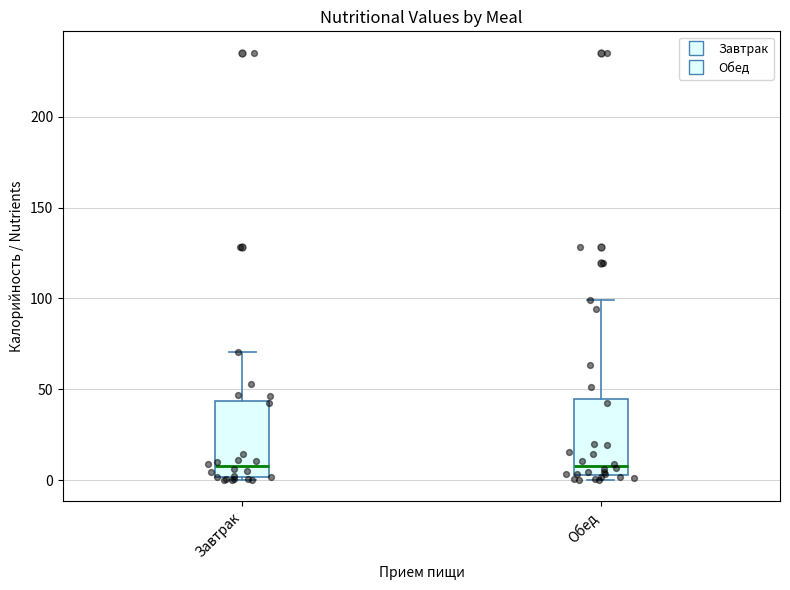

Reading left to right, read every box against the y-axis: the position of its median line, the range the box covers, and the ends of its whiskers. The values are not printed on the chart, so give them approximately, as read against the axis.

Завтрак: median 10, box 0 to 45, whiskers 0 (just below the box's lower edge) to 70
Обед: median 10, box 5 to 45, whiskers 0 to 100